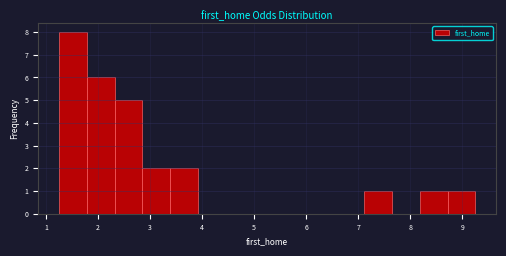

Reading left to right, transcribe this chart: for each bar, give the range it covers on the x-axis and its height. Neither the bar edges nor the heights are printed on the chart, so give them approximately, as read against the axes.

1.3 to 1.8: 8
1.8 to 2.3: 6
2.3 to 2.9: 5
2.9 to 3.4: 2
3.4 to 3.9: 2
3.9 to 4.5: 0
4.5 to 5.0: 0
5.0 to 5.5: 0
5.5 to 6.1: 0
6.1 to 6.6: 0
6.6 to 7.1: 0
7.1 to 7.7: 1
7.7 to 8.2: 0
8.2 to 8.7: 1
8.7 to 9.3: 1